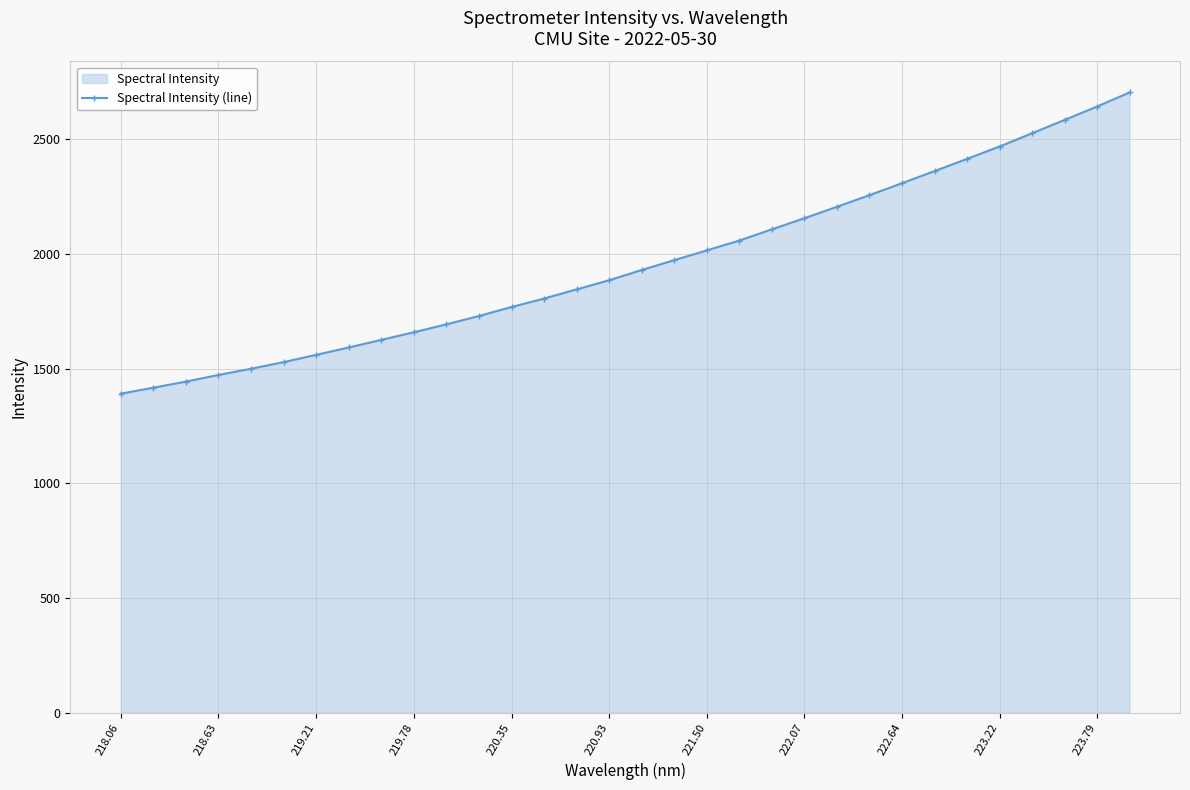

Reading left to right, list all the values displayed in this chart.

1390.9	1417.0	1443.7	1472.6	1499.7	1528.6	1560.3	1592.4	1625.6	1658.9	1693.2	1729.8	1768.7	1805.9	1845.6	1885.6	1930.3	1973.3	2015.8	2058.6	2107.5	2156.0	2205.8	2256.7	2308.7	2361.4	2414.7	2468.7	2526.3	2584.5	2643.0	2704.2